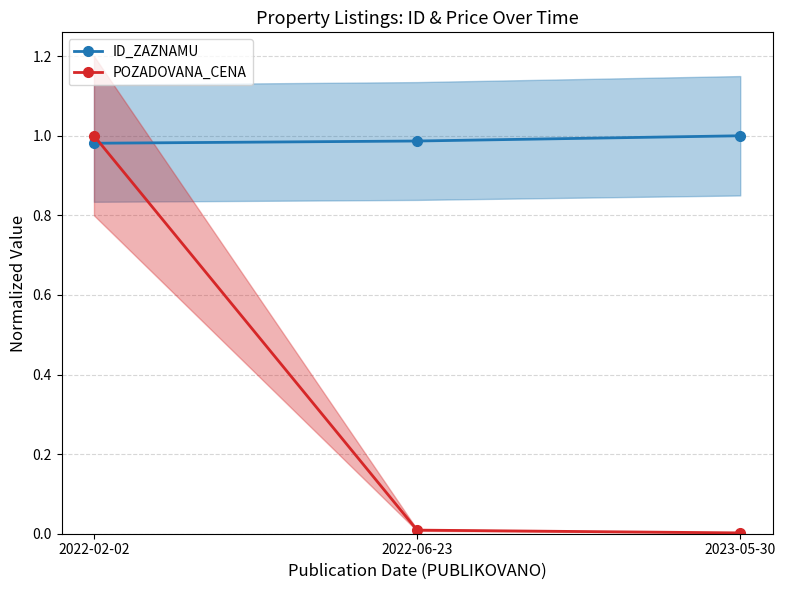

What is the spread (max minus min) of values at 2023-05-30?

1.0